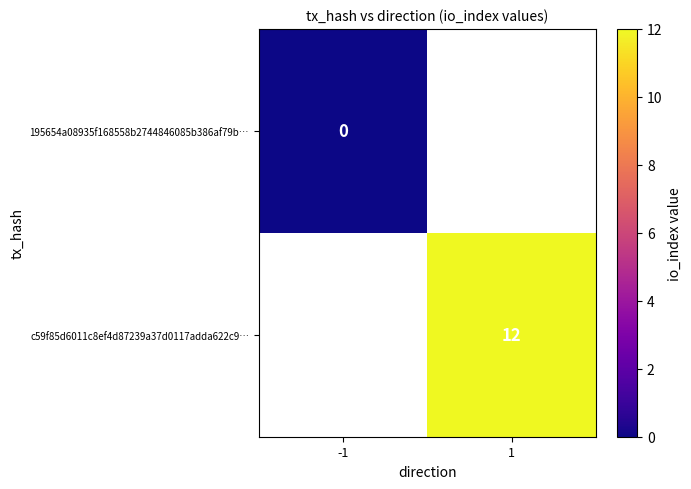

How many series are shown in this chart?

2